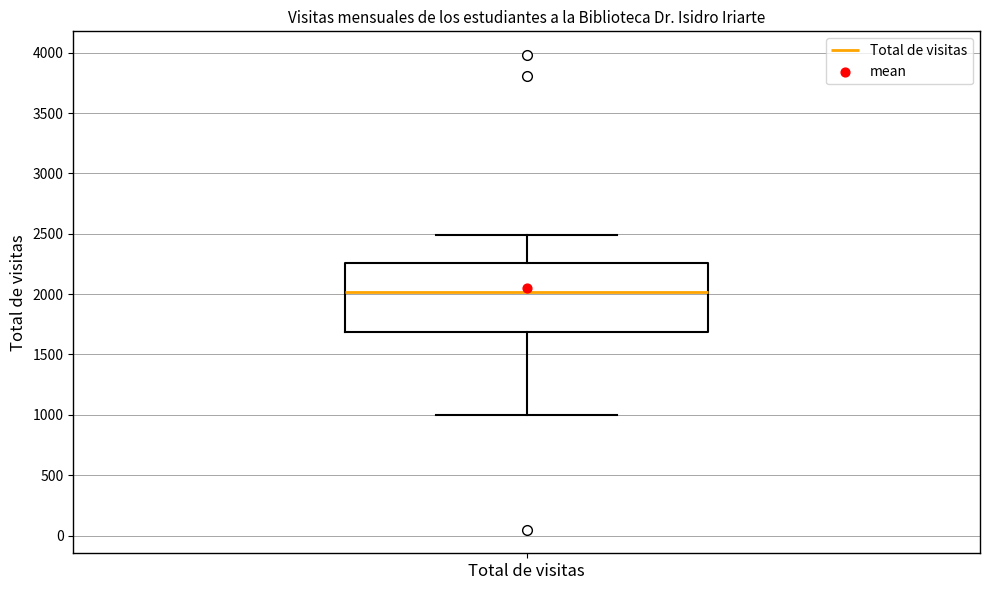

Transcribe this box plot: give where the median line is, the range the box spans, and where the two whiskers end, as read against the y-axis. The values are not printed on the chart, so give them approximately, as read against the axis.

median 2000, box 1700 to 2250, whiskers 1000 to 2500